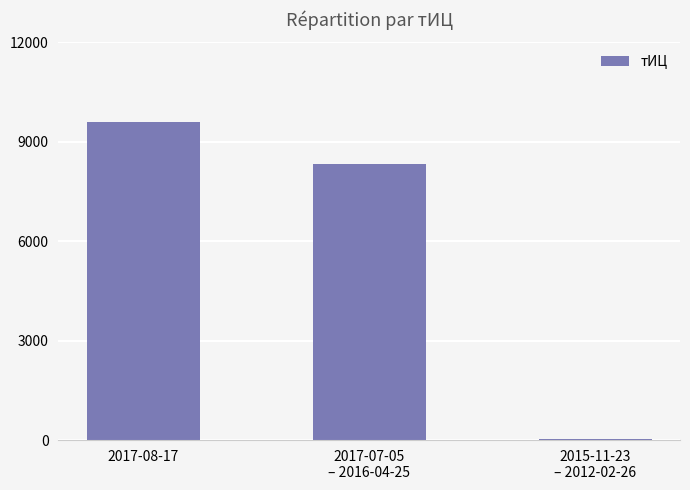

What is the greatest value displayed?

9600